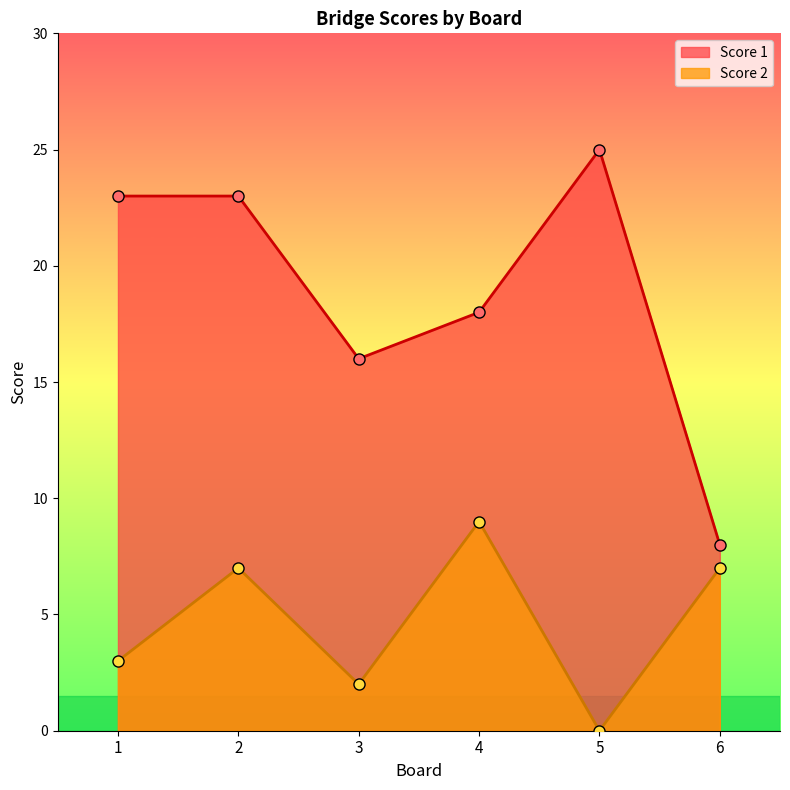

Count the Score 1 values in the range 16 to 23.

4